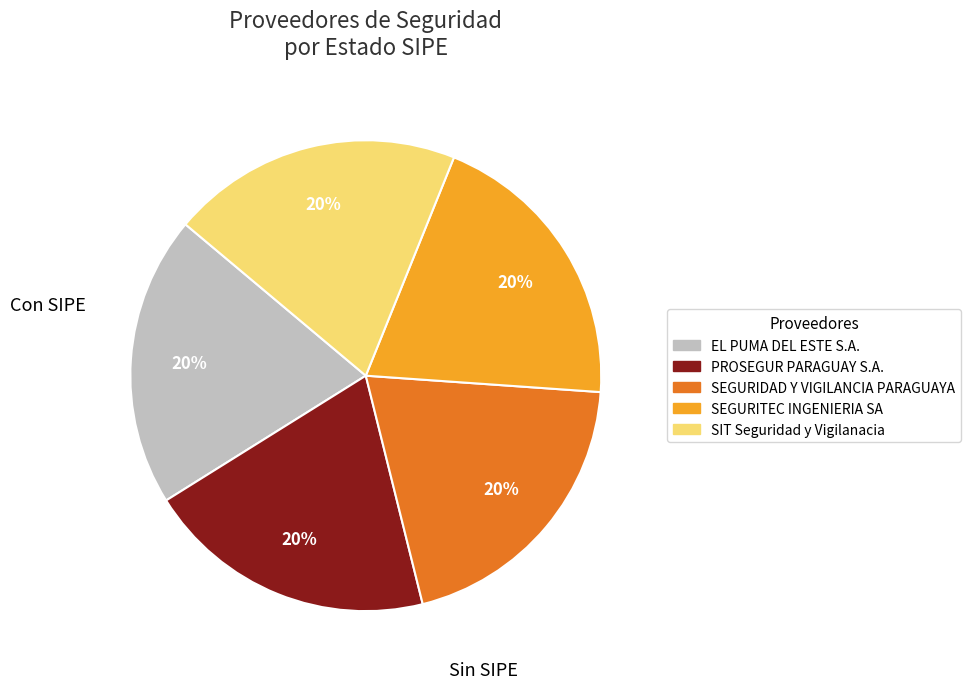

To the nearest percent, what portion does SEGURIDAD Y VIGILANCIA PARAGUAYA represent?

20%